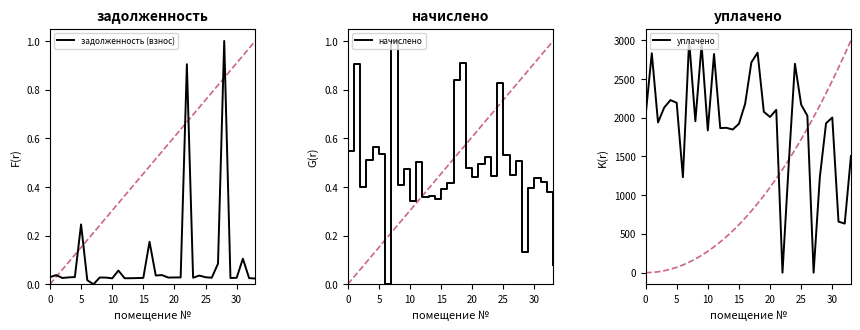

What is the difference between the maximum and minimum values in the уплачено series?

2997.5